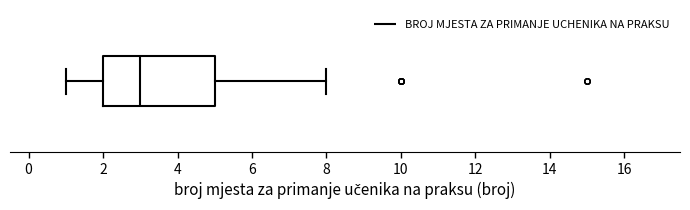

Read this box plot against the x-axis: the position of the median line, the range covered by the box, and the ends of both whiskers. The values are not printed on the chart, so give them approximately, as read against the axis.

median 3, box 2 to 5, whiskers 1 to 8